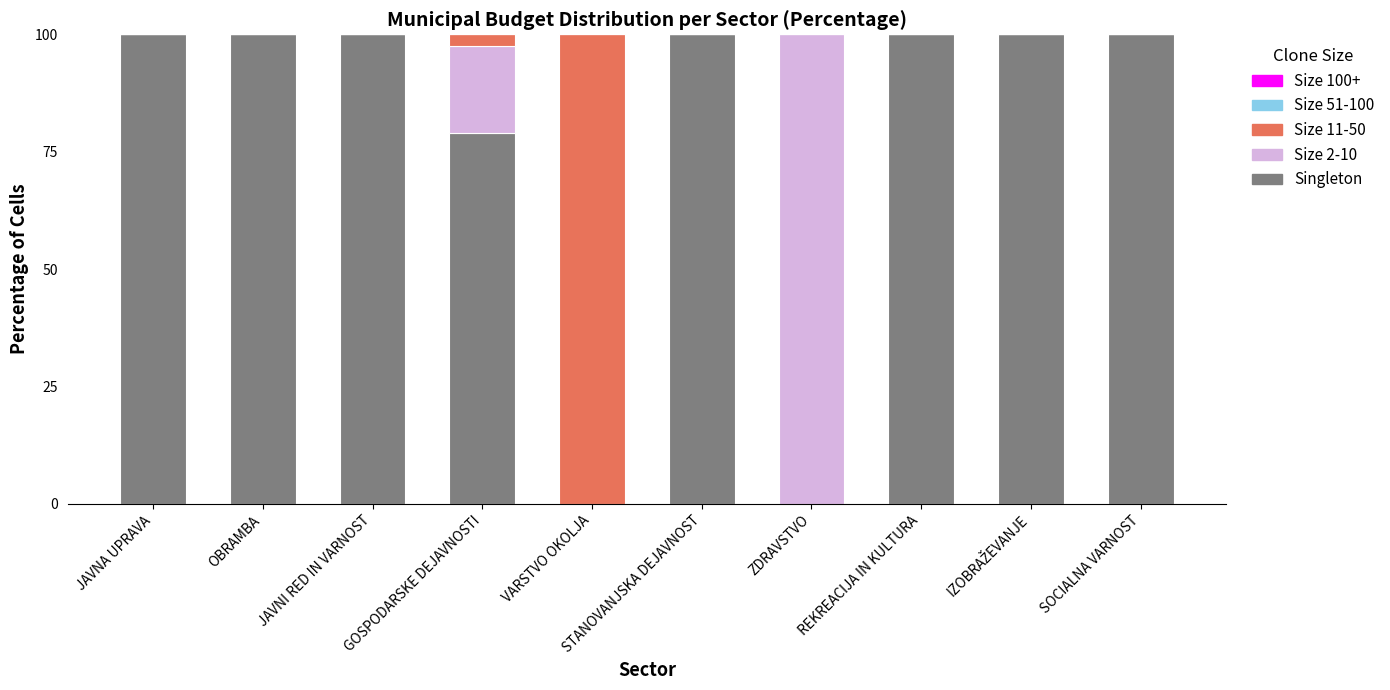

What is the total value across all series at ZDRAVSTVO?

100.0